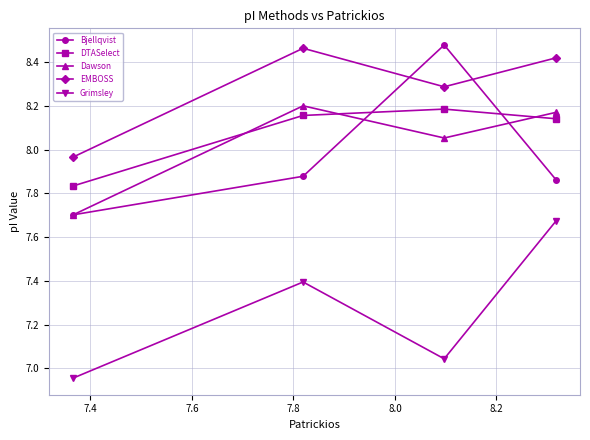

Count the number of categories in the chart.

4